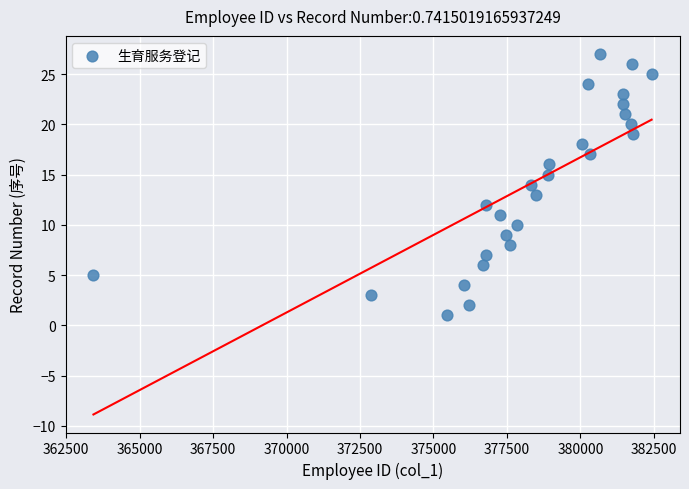

What is the range of Y values (max minus min)?

26